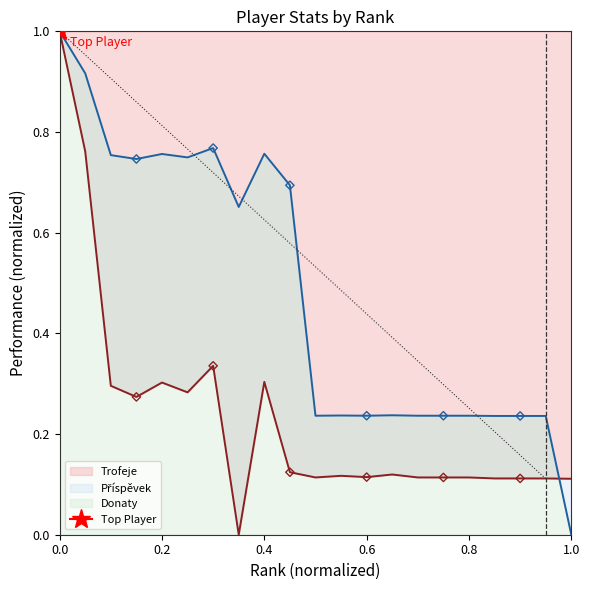

Which series reaches the minimum Y coordinate?

Trofeje